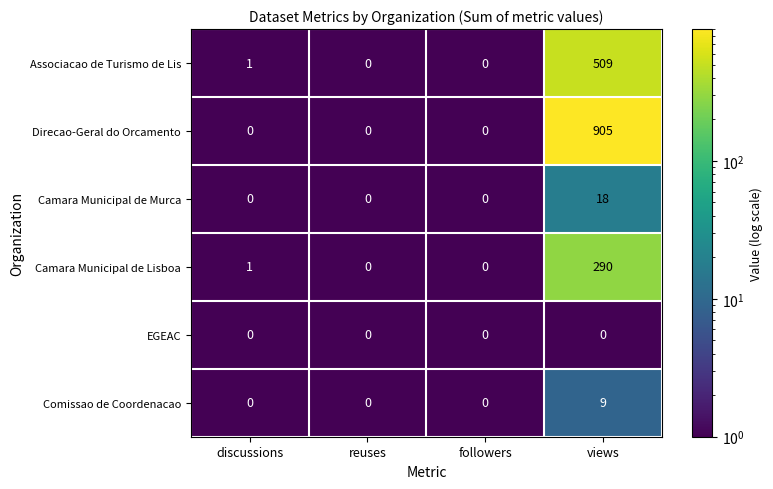

At views, list the series in order from smallest to largest.

EGEAC, Comissao de Coordenacao, Camara Municipal de Murca, Camara Municipal de Lisboa, Associacao de Turismo de Lis, Direcao-Geral do Orcamento